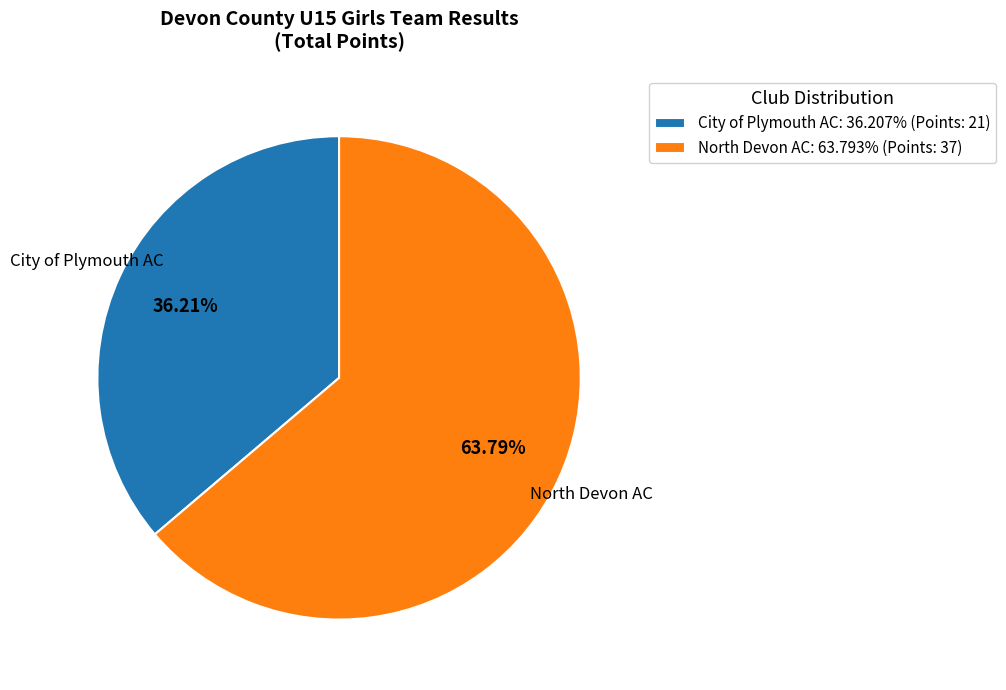

To the nearest percent, what percentage of the pie is North Devon AC?

64%